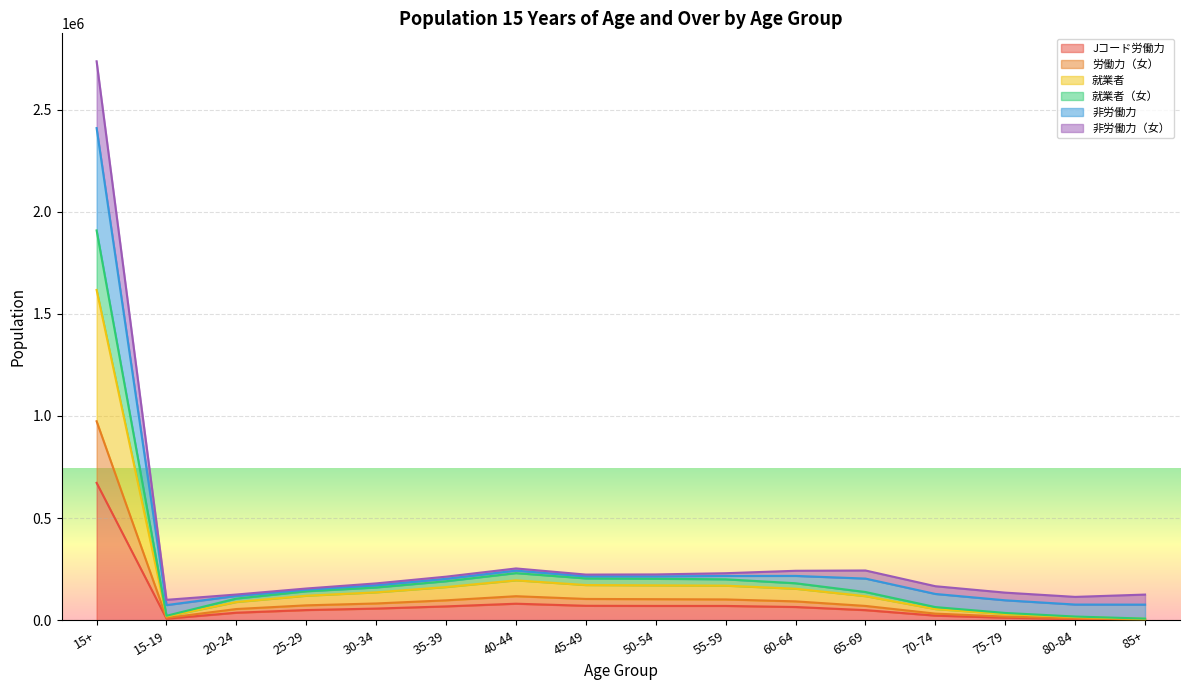

What is the difference between the second highest and minimum values in the 労働力（女） series?

113714